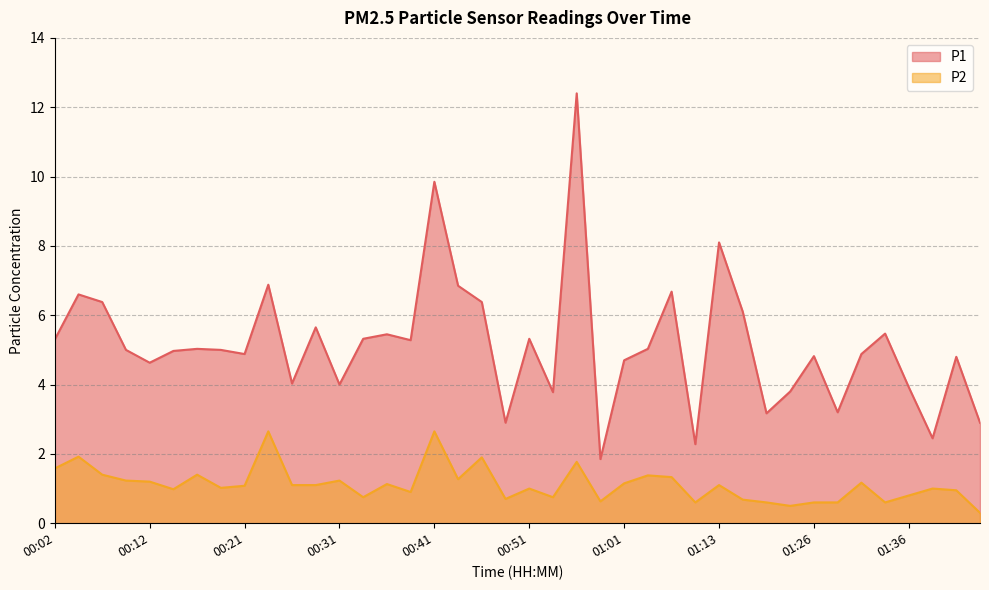

What is the difference between the maximum and minimum values in the P1 series?

10.6